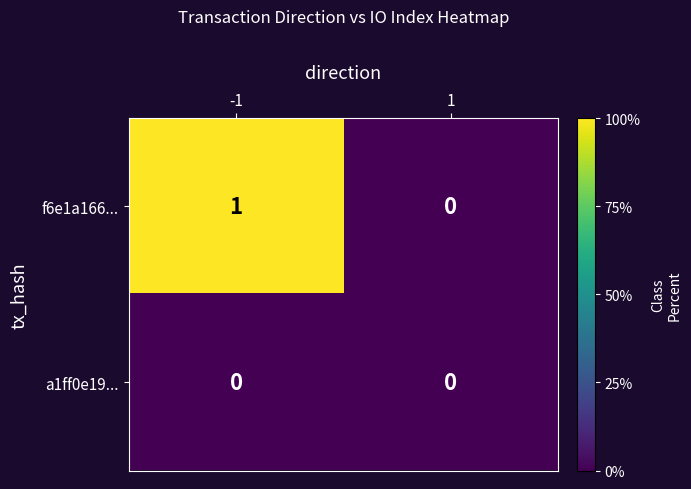

Which series changed the most between -1 and 1?

f6e1a166...